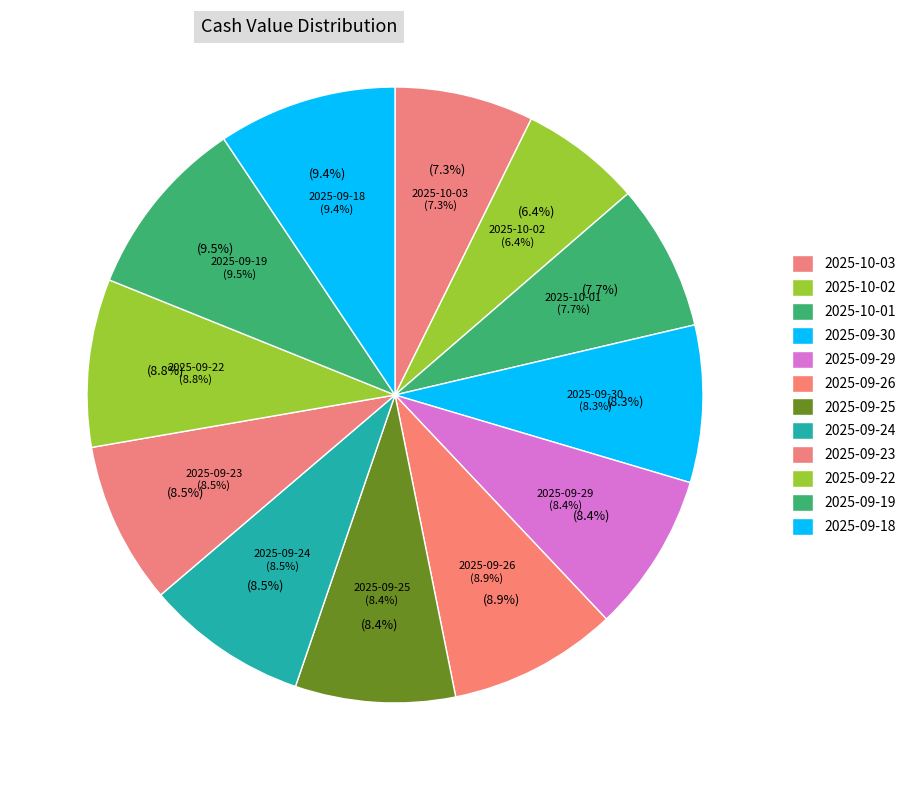

How many segments does this pie chart have?

12